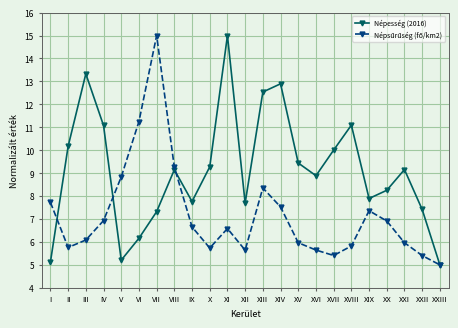

What is the difference between the Népesség (2016) values at XV and II?

0.7